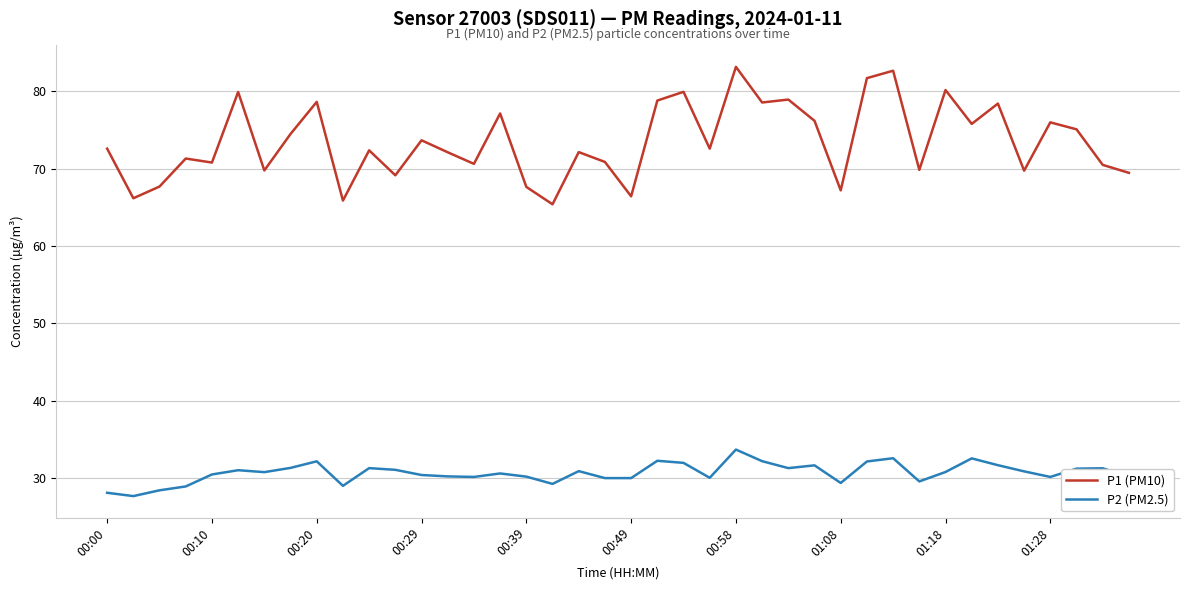

What is the greatest value displayed?

83.2